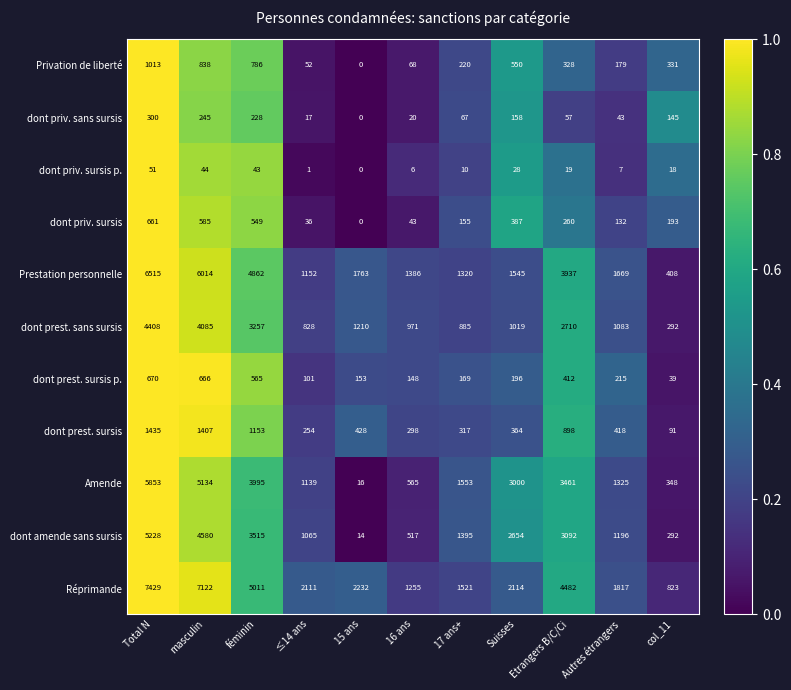

Is it true that dont amende sans sursis equals 1.0 at Total N?

True